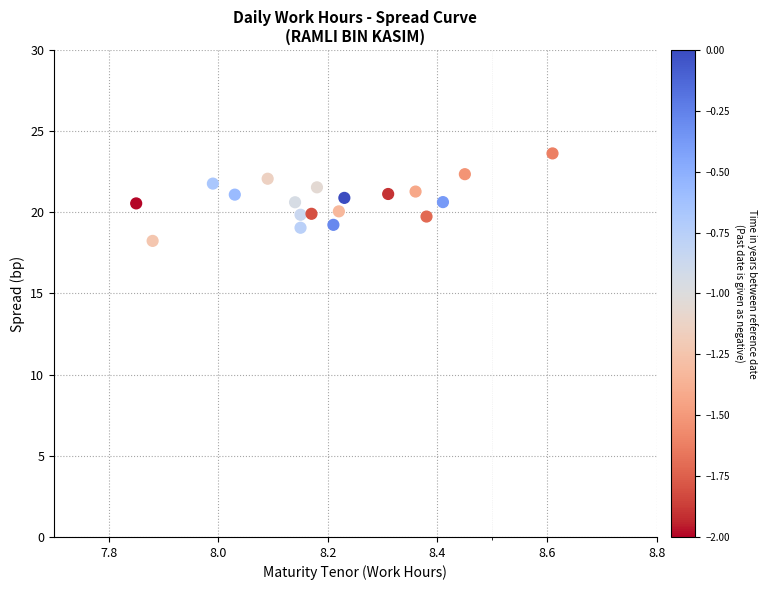

What is the range of Y values (max minus min)?

5.4